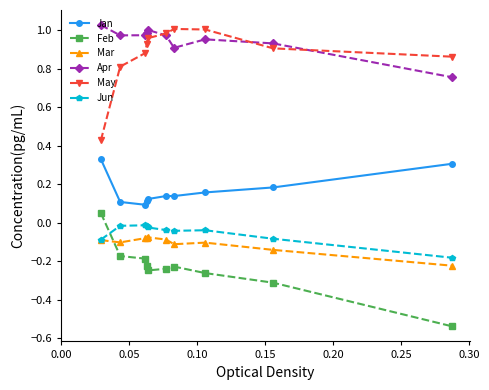

In Feb, how many points are higher than both neighbors (excluding endpoints)?

1